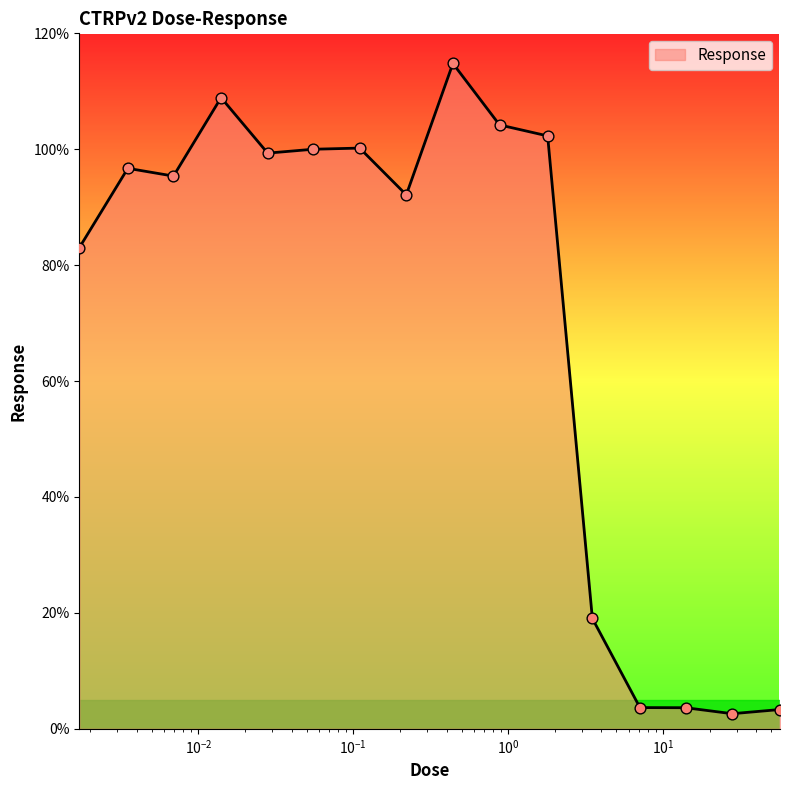

What is the difference between the maximum and minimum values?

112.2